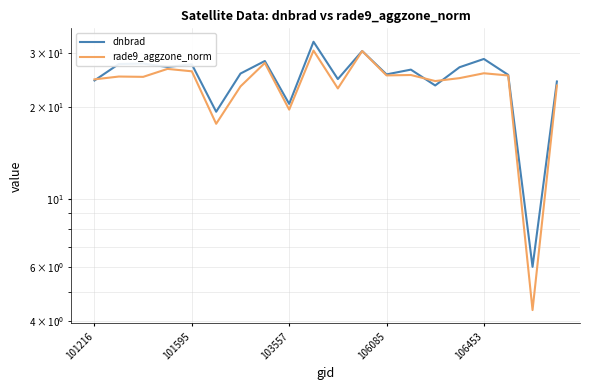

Reading left to right, transcribe all the data shown in this chart.

dnbrad: 24.4	27.6	27.7	27.0	27.5	19.3	25.7	28.2	20.5	32.6	24.7	30.4	25.5	26.5	23.5	26.9	28.7	25.4	6.0	24.2
rade9_aggzone_norm: 24.6	25.1	25.1	26.6	26.1	17.6	23.3	27.8	19.6	30.5	23.0	30.4	25.3	25.4	24.3	24.8	25.8	25.3	4.4	23.5